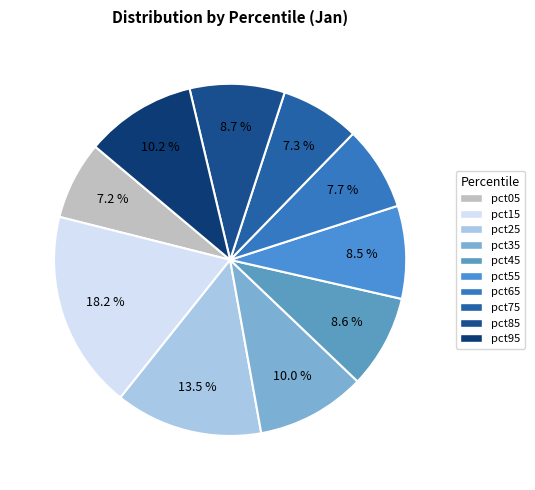

Is it true that pct15 is 12% of the pie?

False